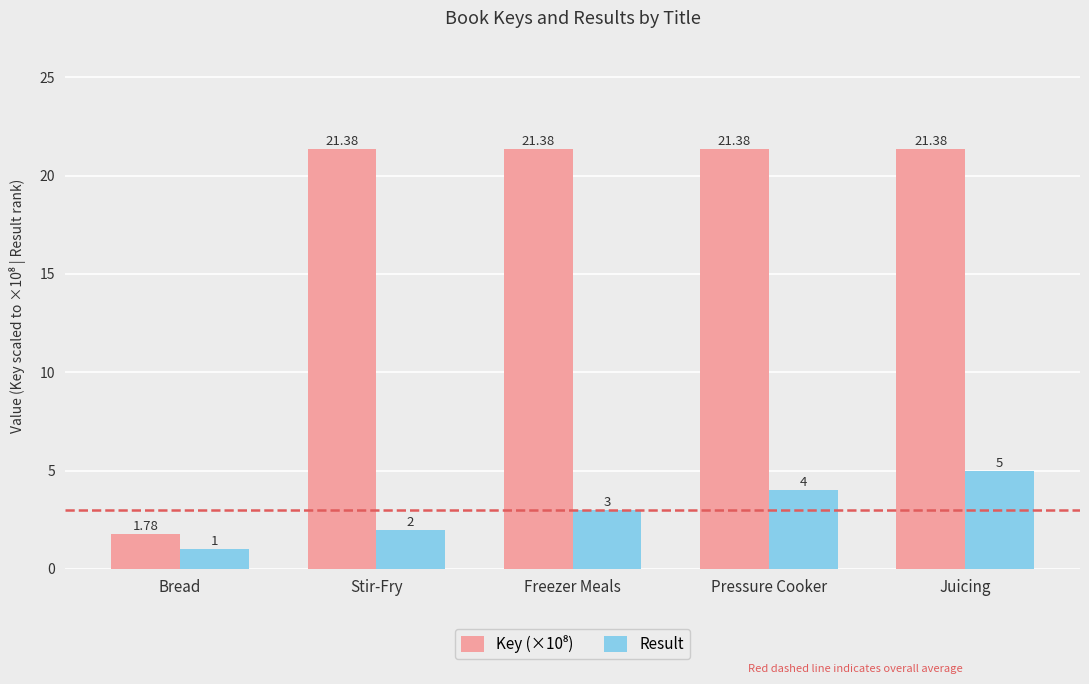

At which category is the sum across all series the highest?

Juicing